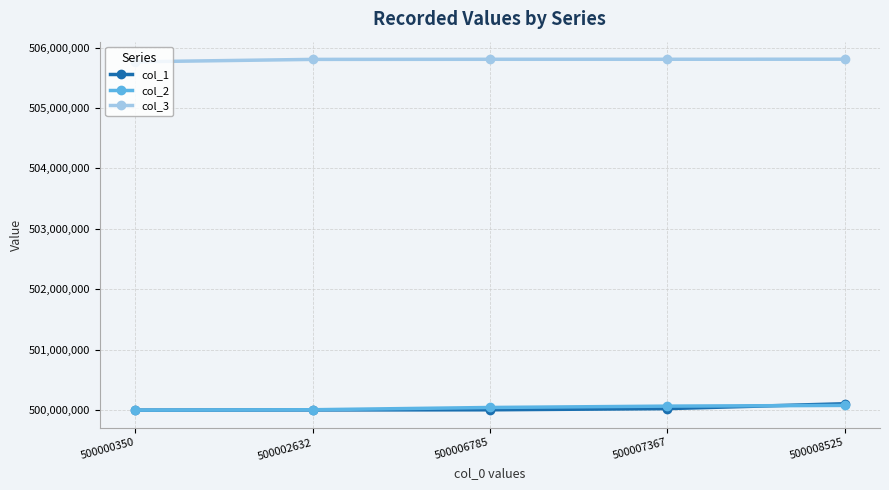

True or false: col_2 and col_3 intersect in this chart.

False